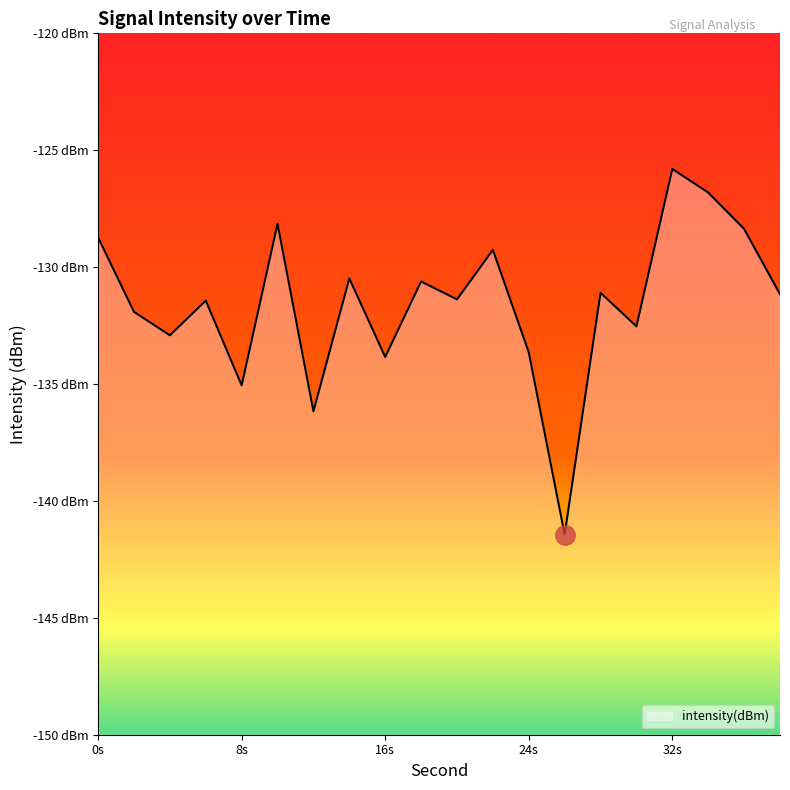

Does the chart display data point markers on the line(s)?

No